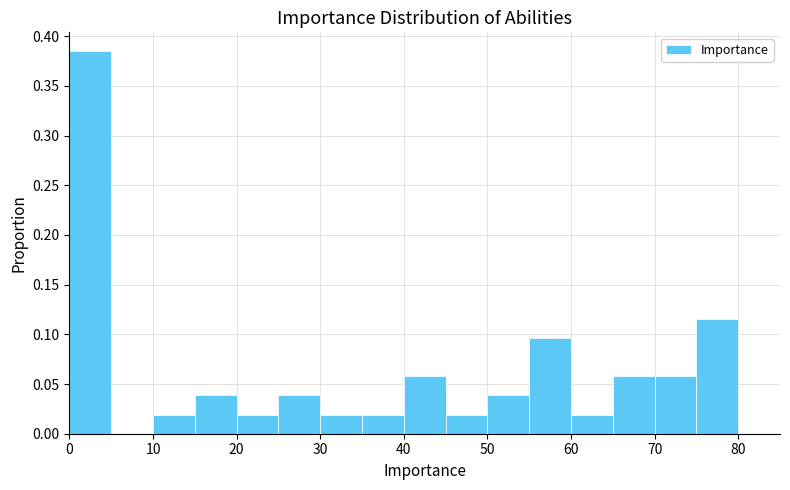

Reading left to right, transcribe this chart: for each bar, give the range it covers on the x-axis and its height. The values are not printed on the chart, so give them approximately, as read against the axis.

0 to 5: 0.385
5 to 10: 0
10 to 15: 0.020
15 to 20: 0.040
20 to 25: 0.020
25 to 30: 0.040
30 to 35: 0.020
35 to 40: 0.020
40 to 45: 0.060
45 to 50: 0.020
50 to 55: 0.040
55 to 60: 0.095
60 to 65: 0.020
65 to 70: 0.060
70 to 75: 0.060
75 to 80: 0.115